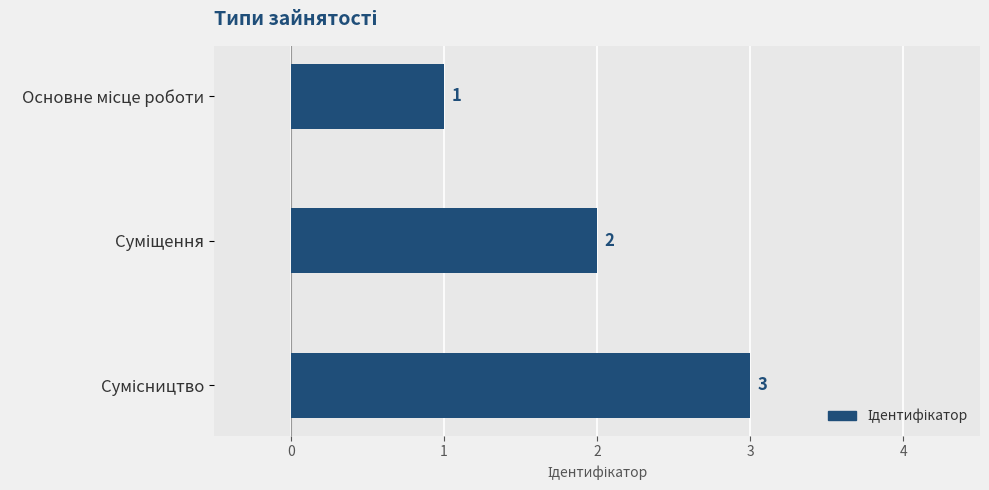

What is the greatest value displayed?

3